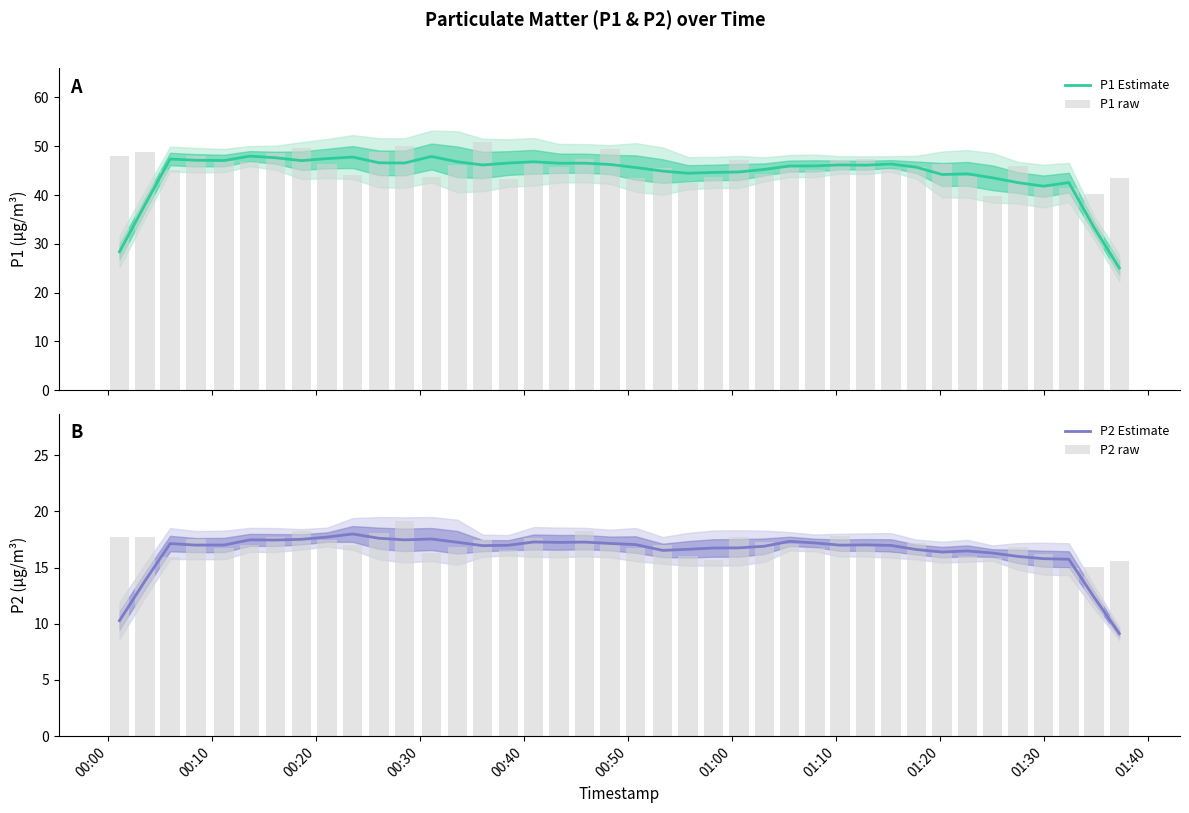

Reading right to left, extract all data points from this chart.

P1 Estimate: 25.1	33.4	42.6	41.8	42.6	43.5	44.4	44.2	45.7	46.4	46.1	46.2	46.0	46.0	45.3	44.7	44.6	44.5	44.9	45.6	46.3	46.5	46.5	46.8	46.6	46.2	46.8	47.9	46.6	46.6	47.8	47.5	47.1	47.6	48.0	47.1	47.1	47.4	38.0	28.4
P1 raw: 43.5	40.2	41.5	41.6	46.0	39.8	43.8	46.5	45.7	45.3	47.3	47.1	45.2	46.0	44.2	47.2	43.7	42.6	45.5	43.4	49.4	47.4	45.7	46.9	43.4	50.8	46.1	43.7	50.1	48.8	44.1	46.3	49.6	48.5	46.7	47.1	48.0	45.1	48.8	48.0
P2 Estimate: 9.1	12.4	15.7	15.8	16.0	16.3	16.5	16.4	16.6	17.0	17.0	17.0	17.2	17.3	16.9	16.8	16.7	16.6	16.5	17.1	17.1	17.3	17.2	17.3	17.0	17.0	17.3	17.5	17.5	17.6	18.0	17.7	17.5	17.5	17.5	17.0	17.0	17.1	13.8	10.3
P2 raw: 15.6	15.0	15.0	16.2	16.8	15.9	16.0	16.5	17.2	16.3	17.0	17.9	16.7	17.1	17.3	17.7	15.7	16.0	17.0	16.7	17.2	18.3	16.5	17.6	16.6	17.4	16.8	16.3	19.1	18.1	17.1	17.5	18.2	17.8	17.1	16.7	17.6	16.0	17.7	17.7